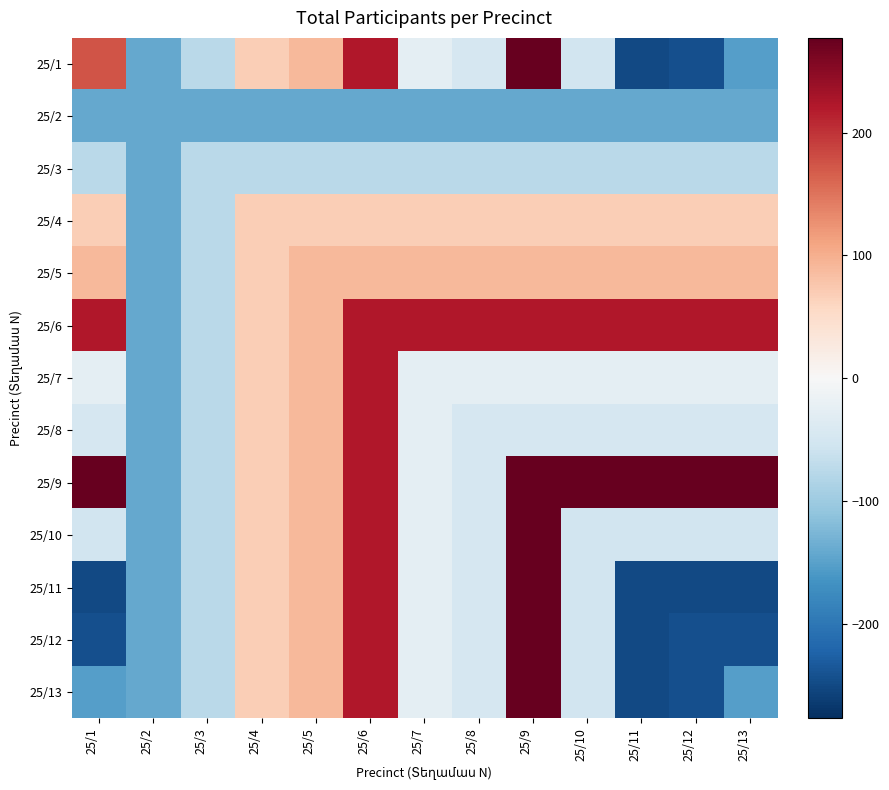

At which category is the sum across all series the highest?

25/6